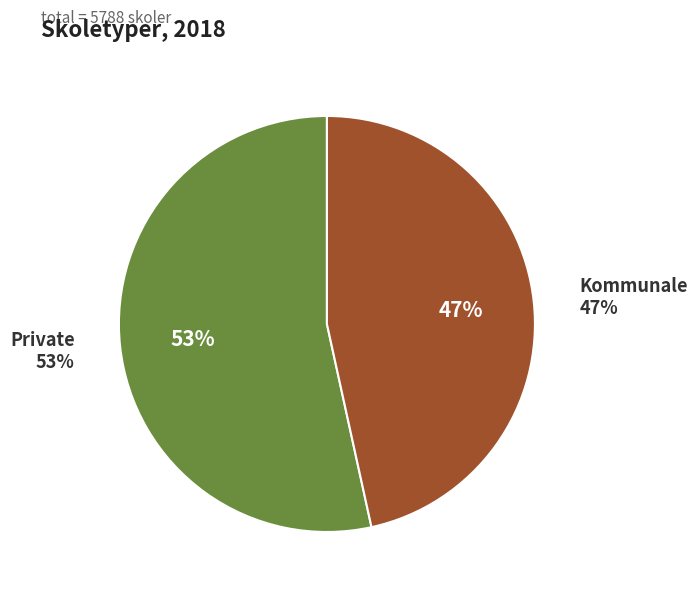

The Kommunale slice represents 47% of the pie. True or false?

True